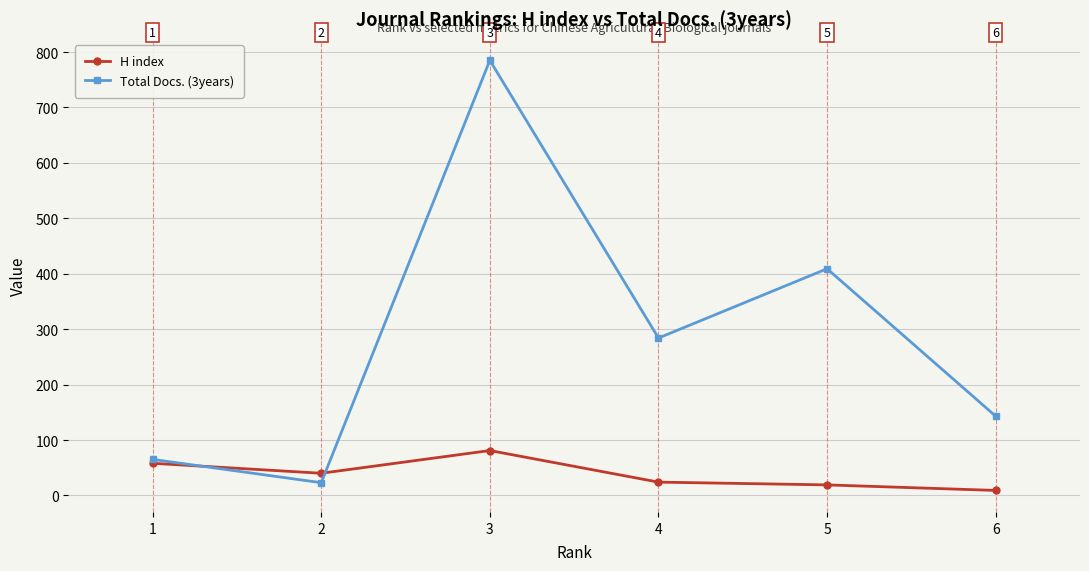

After their last crossing, which series has the higher values: H index or Total Docs. (3years)?

Total Docs. (3years)